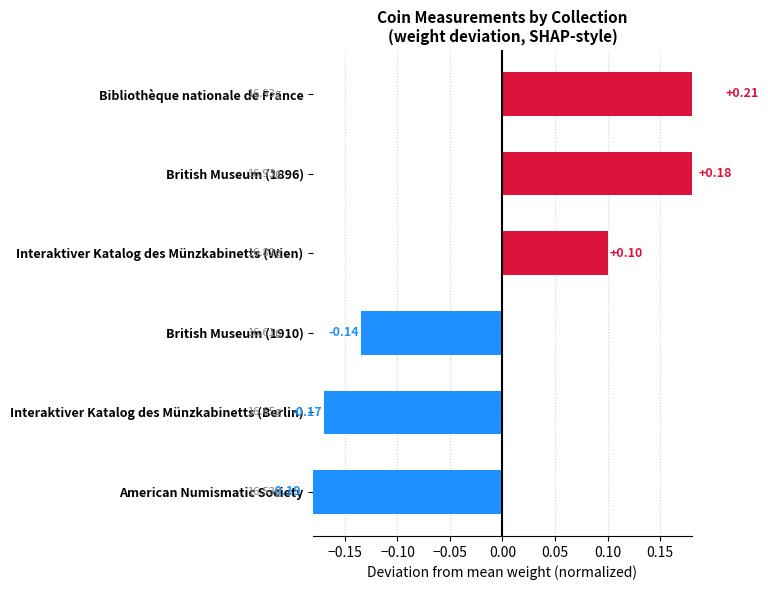

How many positive values are there?

3